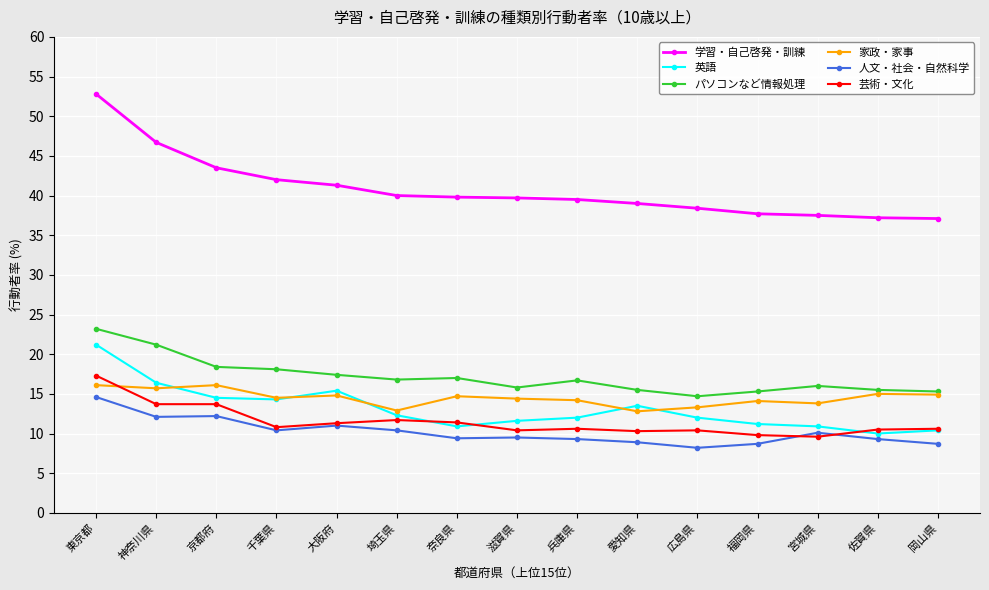

Is the value of 英語 at 岡山県 greater than the value of 学習・自己啓発・訓練 at 愛知県?

No